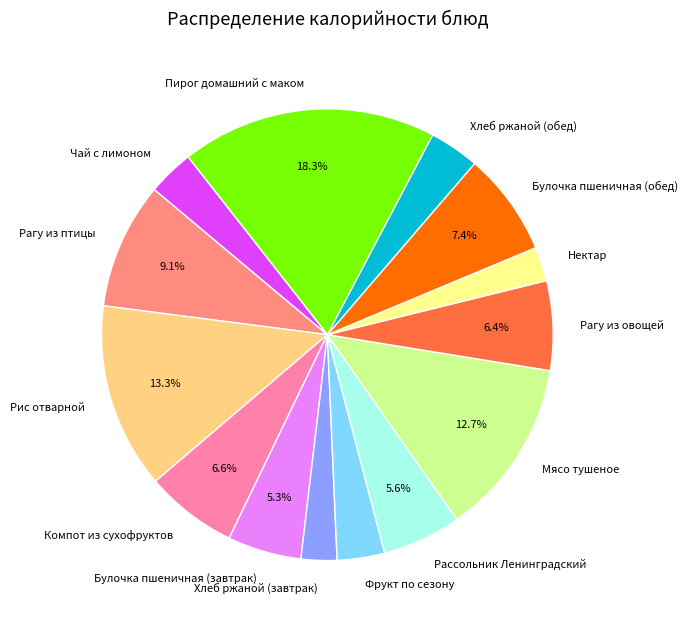

Does any single category account for the majority?

No